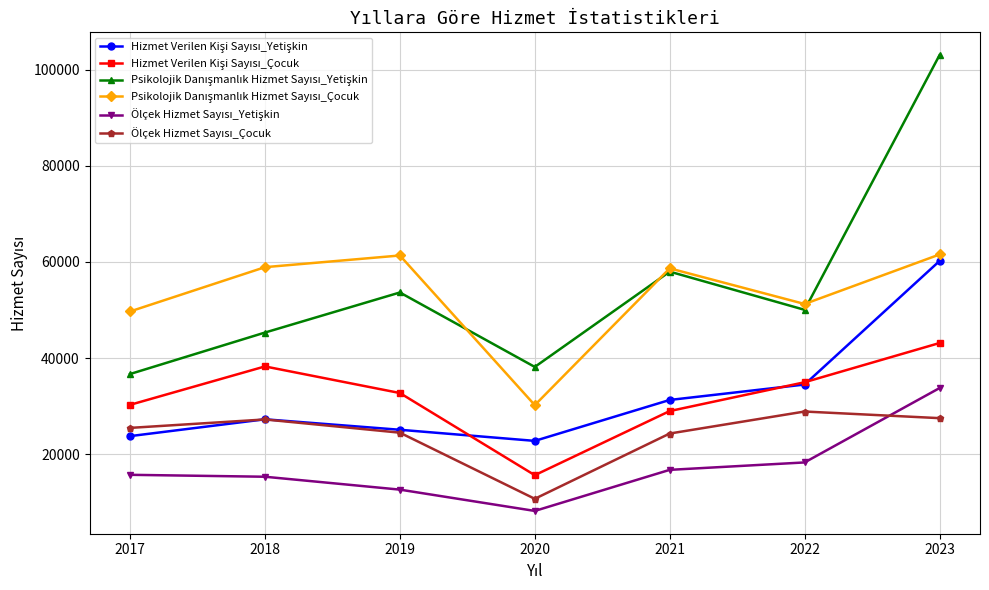

What is the difference between the highest and lowest values at 2022?

32991.0